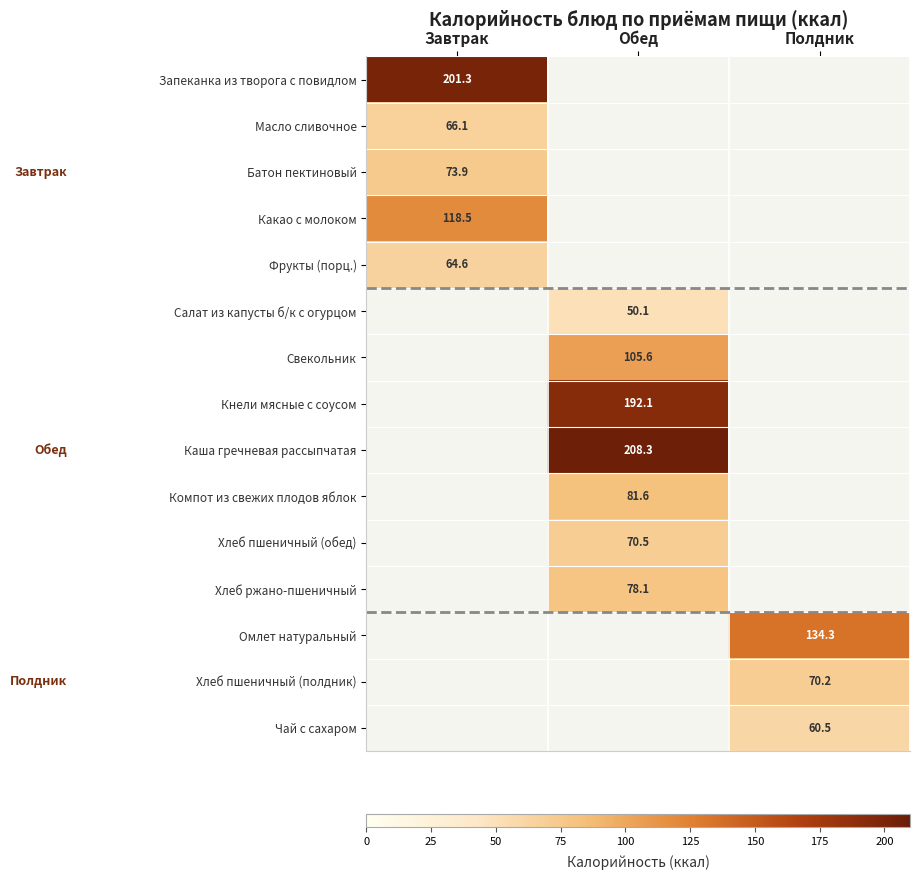

How many data points in Свекольник are above 105?

1